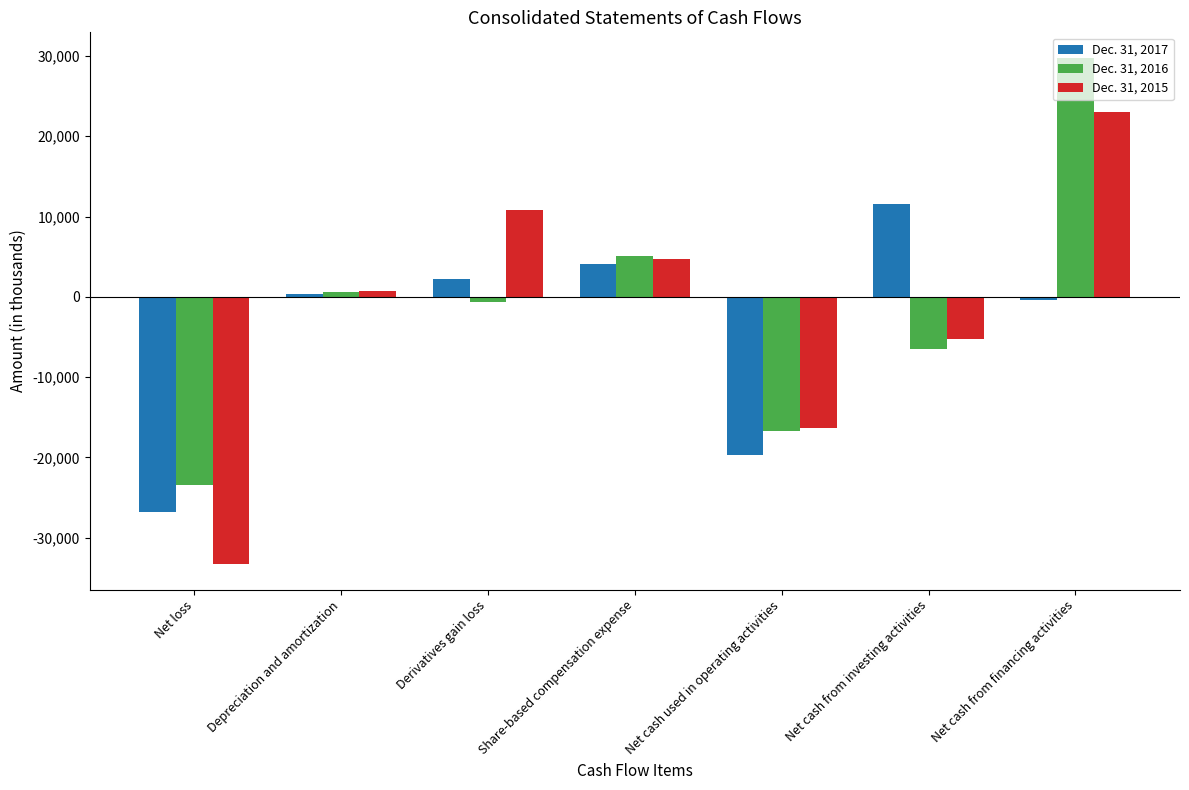

How many categories are shown in the chart?

7